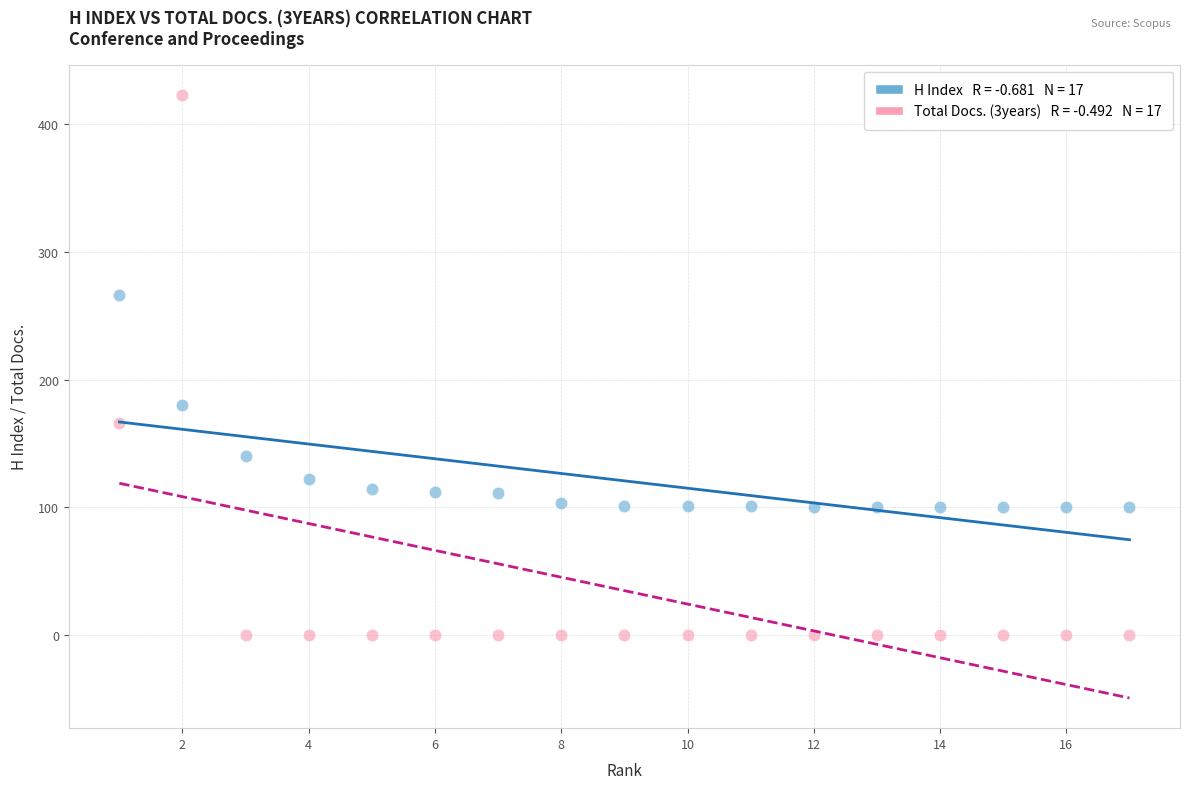

Across all data points, what is the range of Y values (max minus min)?

423